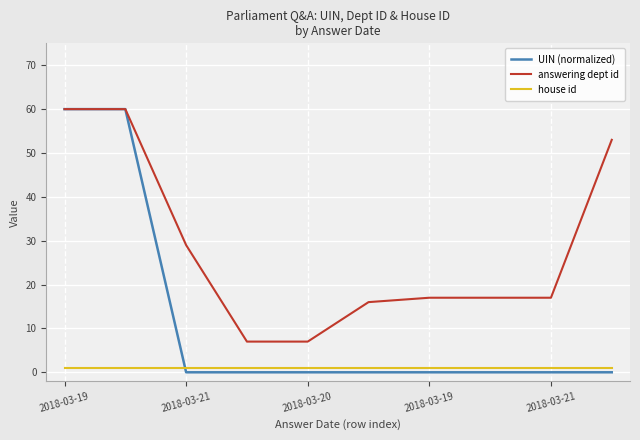

How many intersections are there between house id and UIN (normalized)?

1